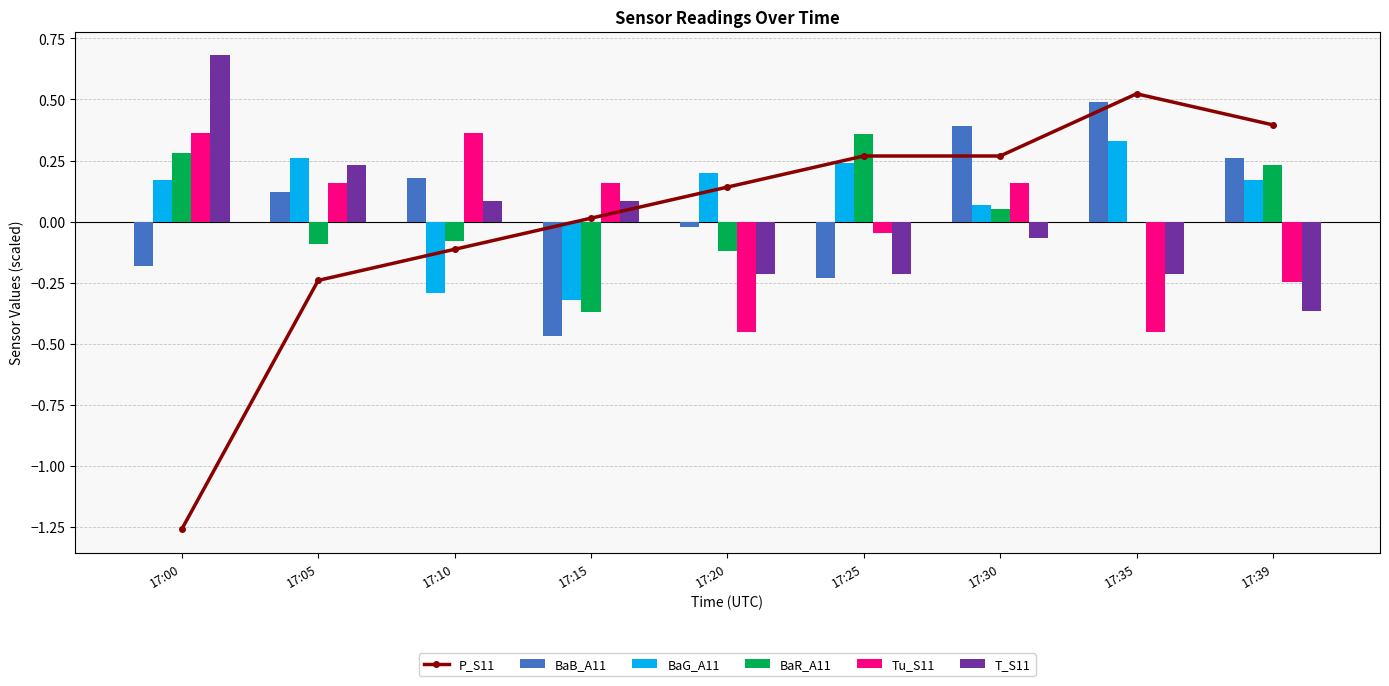

Is the value of T_S11 at 17:35 greater than the value of BaR_A11 at 17:00?

No